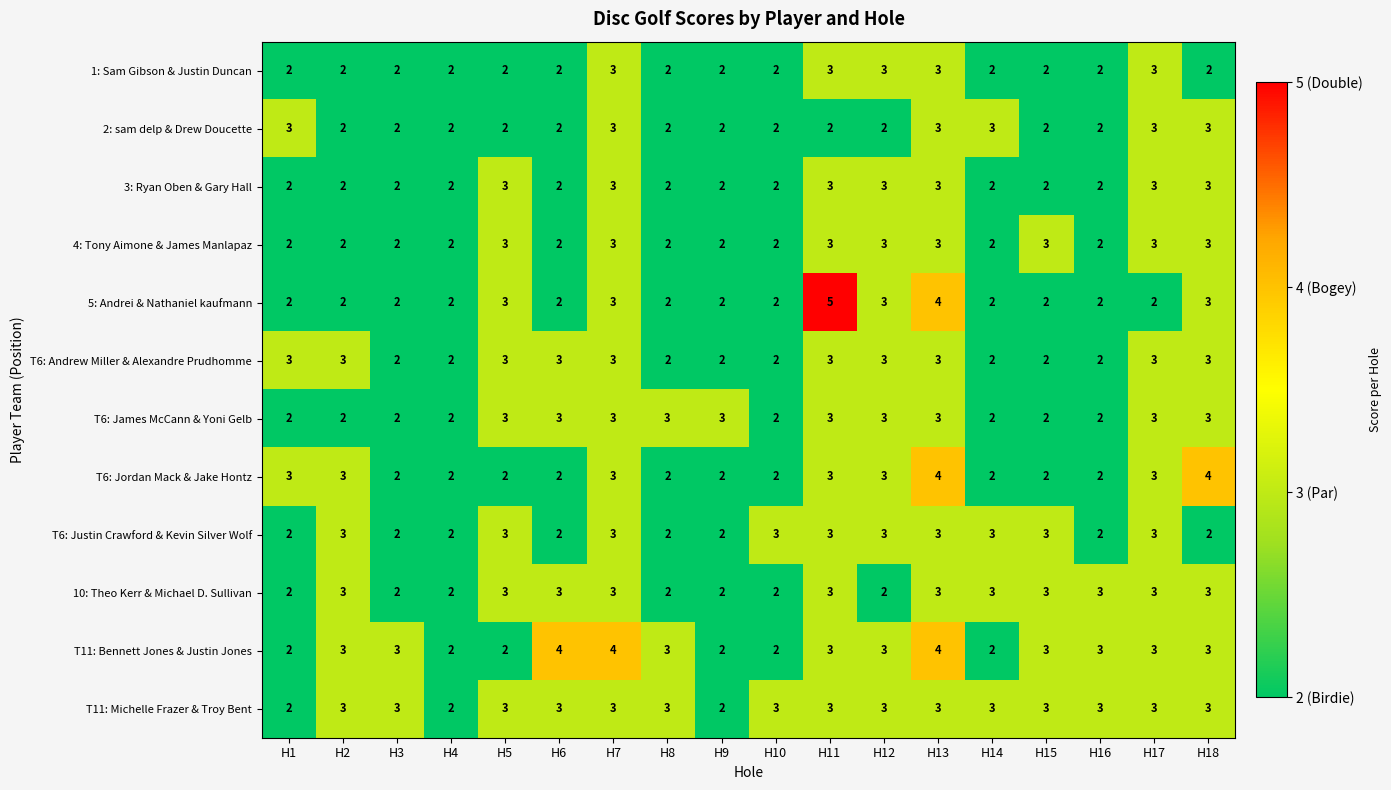

Which series has the widest spread of values?

5: Andrei & Nathaniel kaufmann